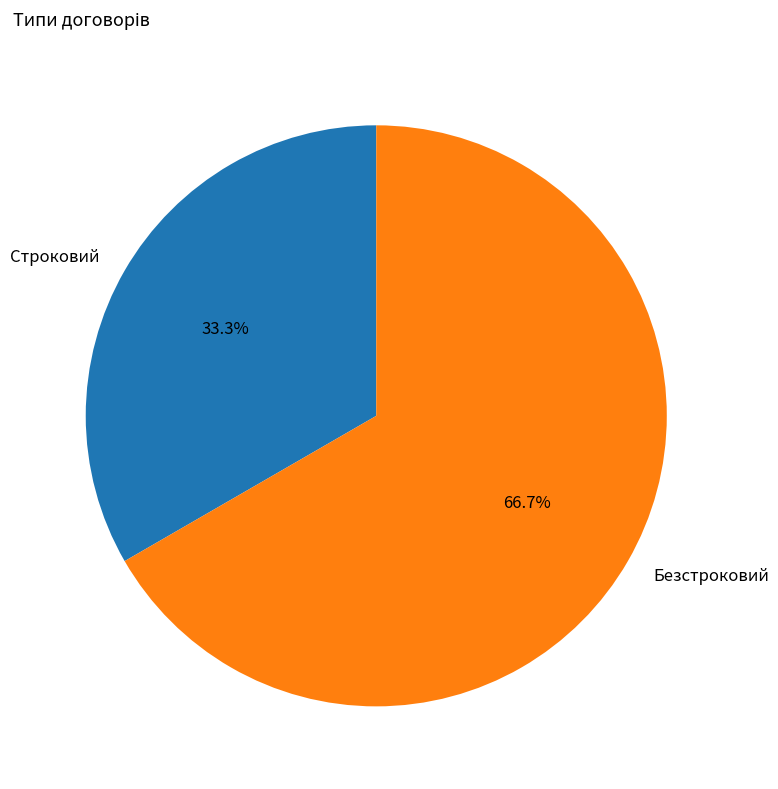

To the nearest percent, what is the combined percentage of Безстроковий and Строковий?

100%